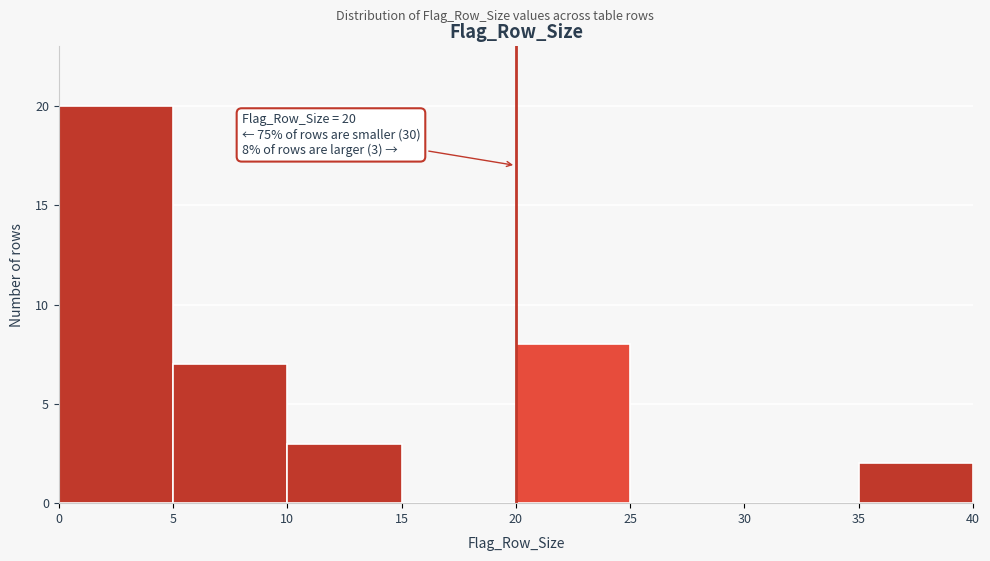

Which range on the x-axis has the tallest bar?

0 to 5